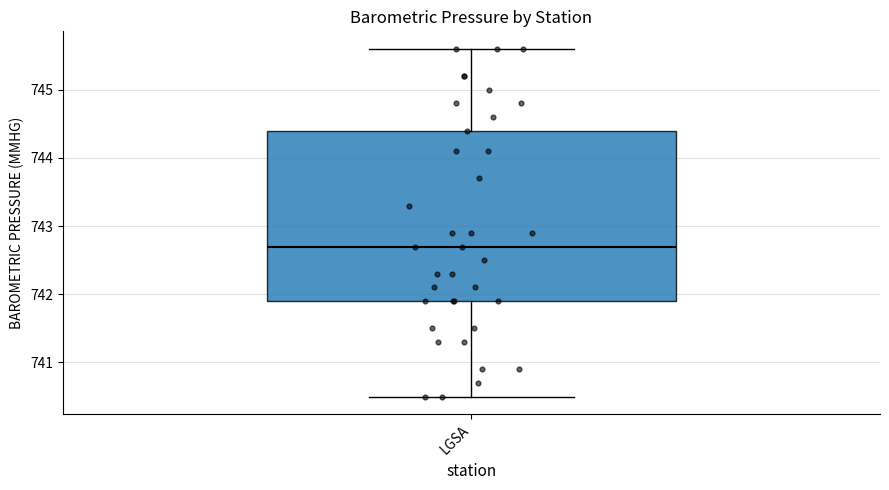

Transcribe this box plot: give where the median line is, the range the box spans, and where the two whiskers end, as read against the y-axis. The values are not printed on the chart, so give them approximately, as read against the axis.

median 742.7, box 741.9 to 744.4, whiskers 740.5 to 745.6